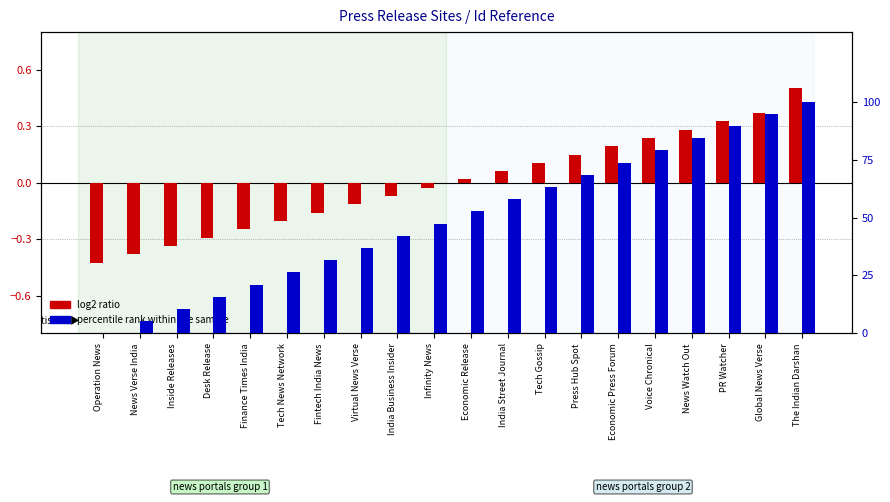

Rank the series by their average value, from lowest to highest.

log2 ratio, percentile rank within the sample